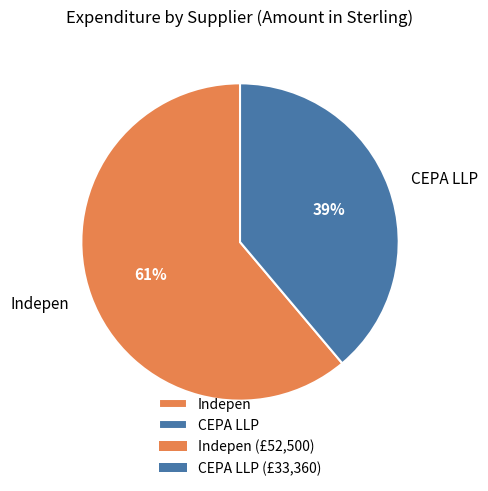

To the nearest percent, what percentage of the pie is CEPA LLP?

39%